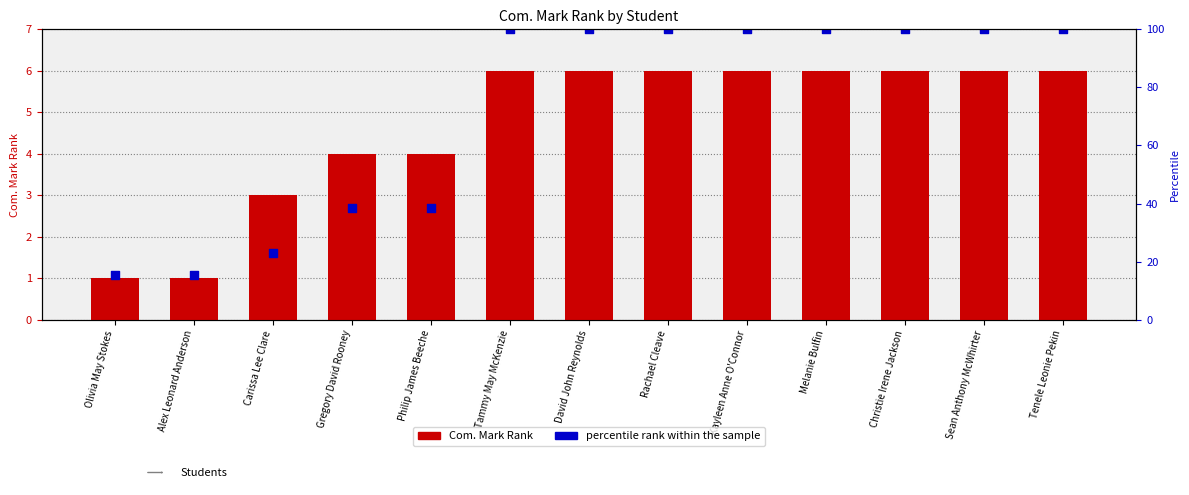

Is the value of Com. Mark Rank at Tammy May McKenzie greater than the value of percentile rank within the sample at Olivia May Stokes?

Yes